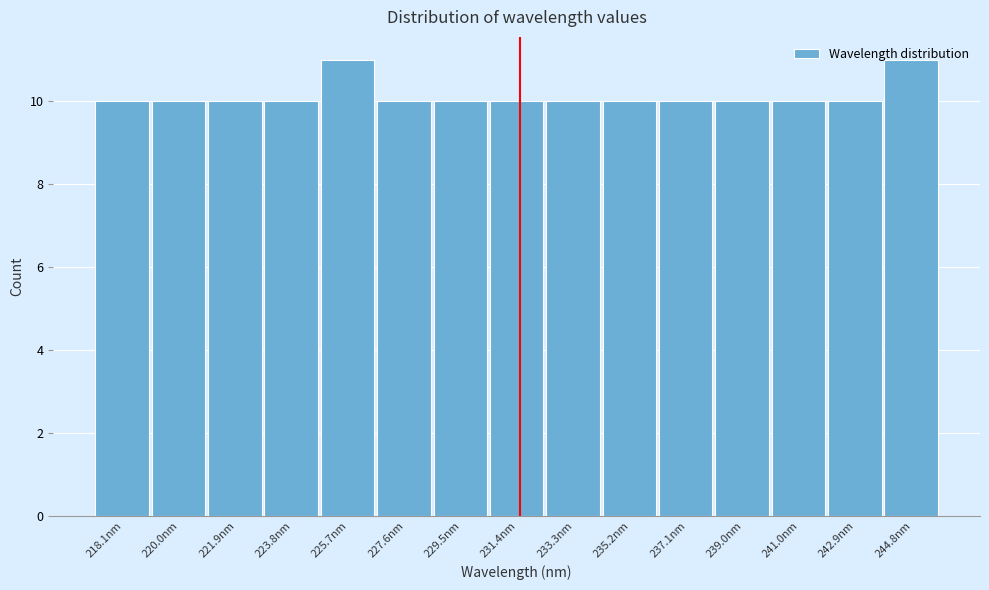

What is the smallest value displayed?

10